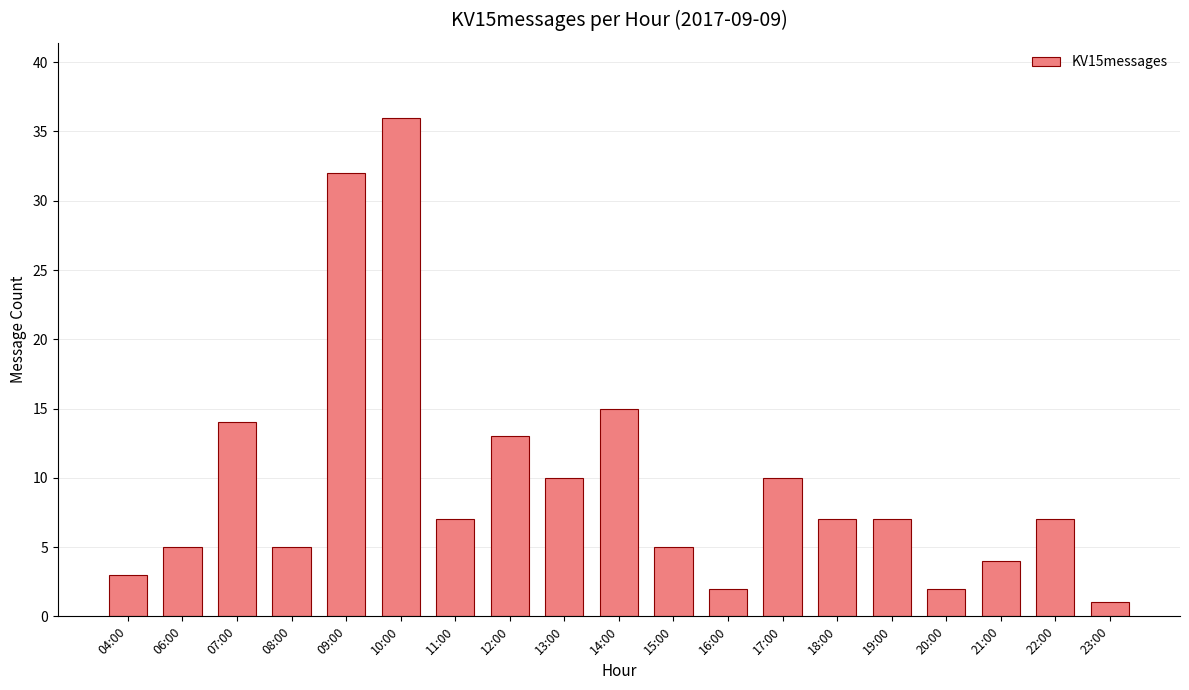

How many distinct data groups are displayed?

1